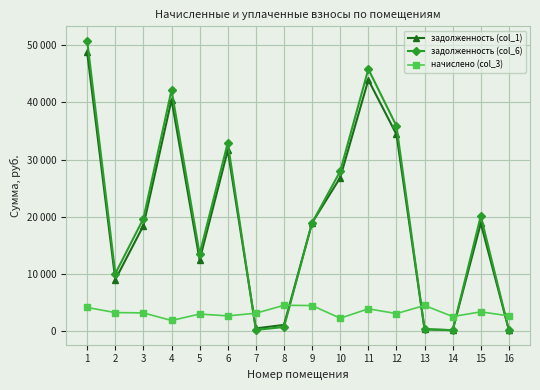

The задолженность (col_1) series shows 21061.0 at 1. True or false?

False